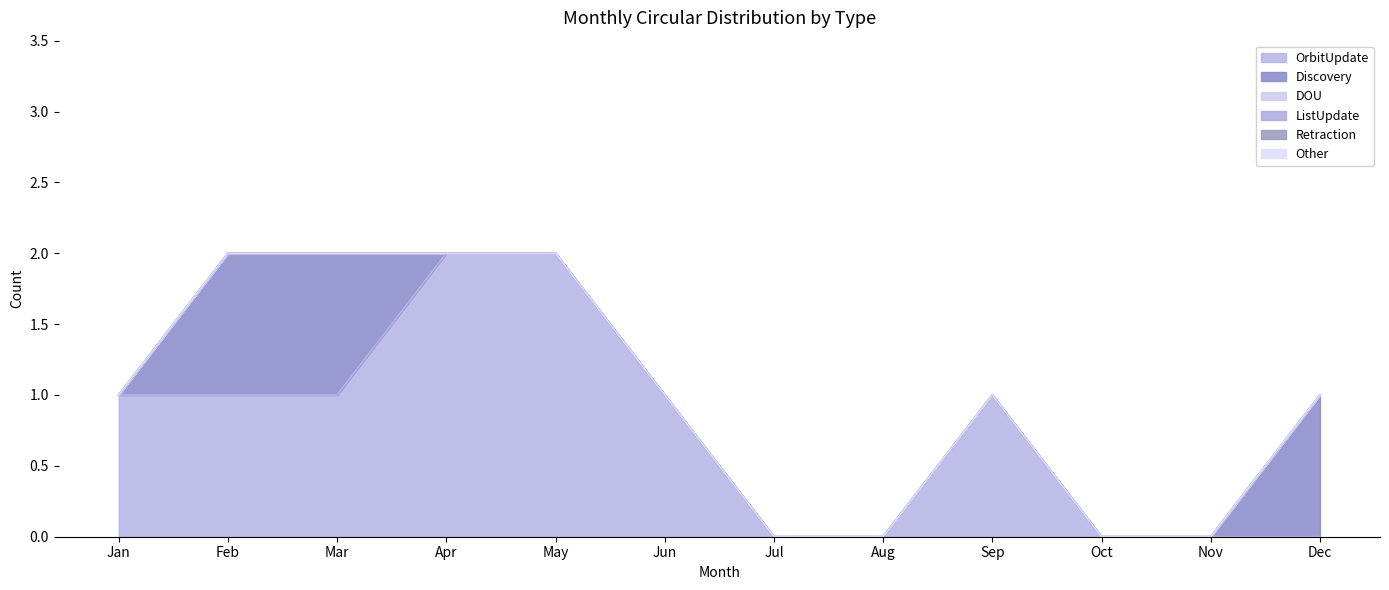

True or false: ListUpdate and Retraction intersect in this chart.

False